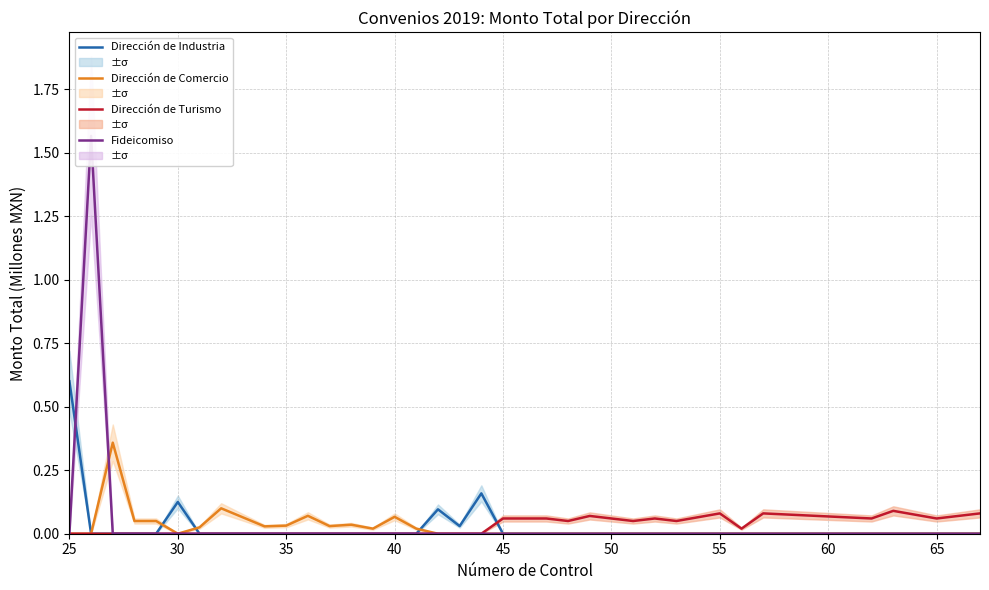

At how many categories does at least one series exceed 1?

1